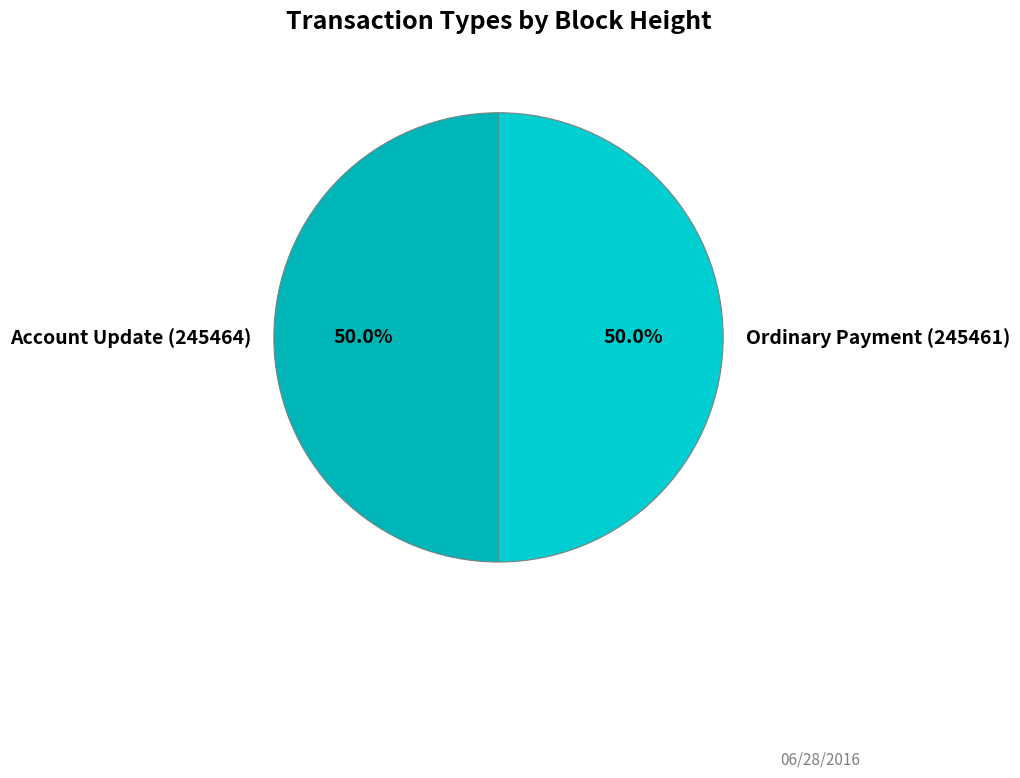

Count the number of slices in the pie.

2